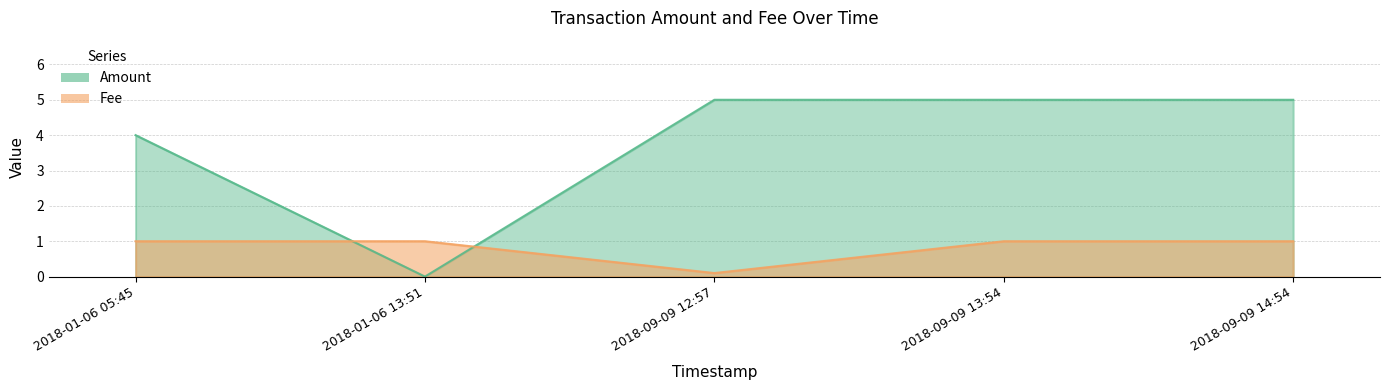

At which category does Fee reach its first local valley?

2018-09-09 12:57